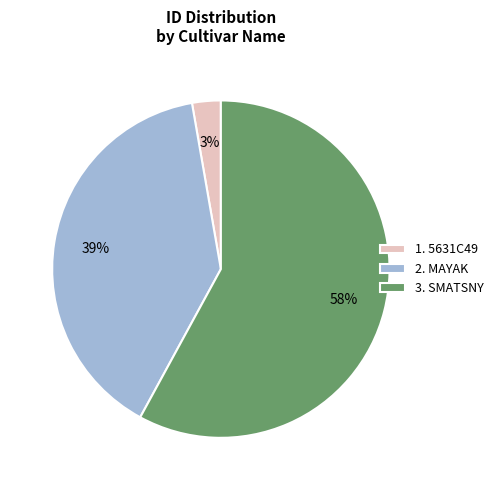

Is it true that 2. MAYAK is 39% of the pie?

True